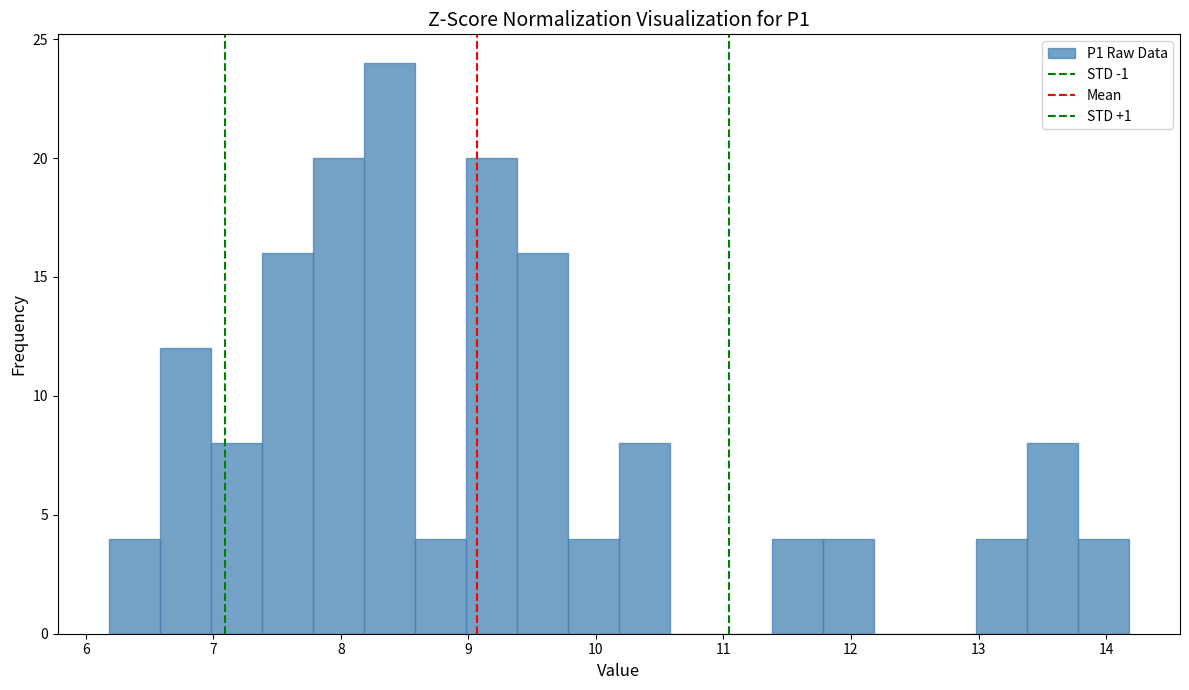

Reading left to right, list every bar in this chart as the range it spans on the x-axis followed by its height. Neither the bar edges nor the heights are printed on the chart, so give them approximately, as read against the axes.

6.18 to 6.58: 4
6.58 to 6.98: 12
6.98 to 7.38: 8
7.38 to 7.78: 16
7.78 to 8.18: 20
8.18 to 8.58: 24
8.58 to 8.98: 4
8.98 to 9.38: 20
9.38 to 9.78: 16
9.78 to 10.18: 4
10.18 to 10.58: 8
10.58 to 10.98: 0
10.98 to 11.38: 0
11.38 to 11.78: 4
11.78 to 12.18: 4
12.18 to 12.58: 0
12.58 to 12.98: 0
12.98 to 13.38: 4
13.38 to 13.78: 8
13.78 to 14.18: 4